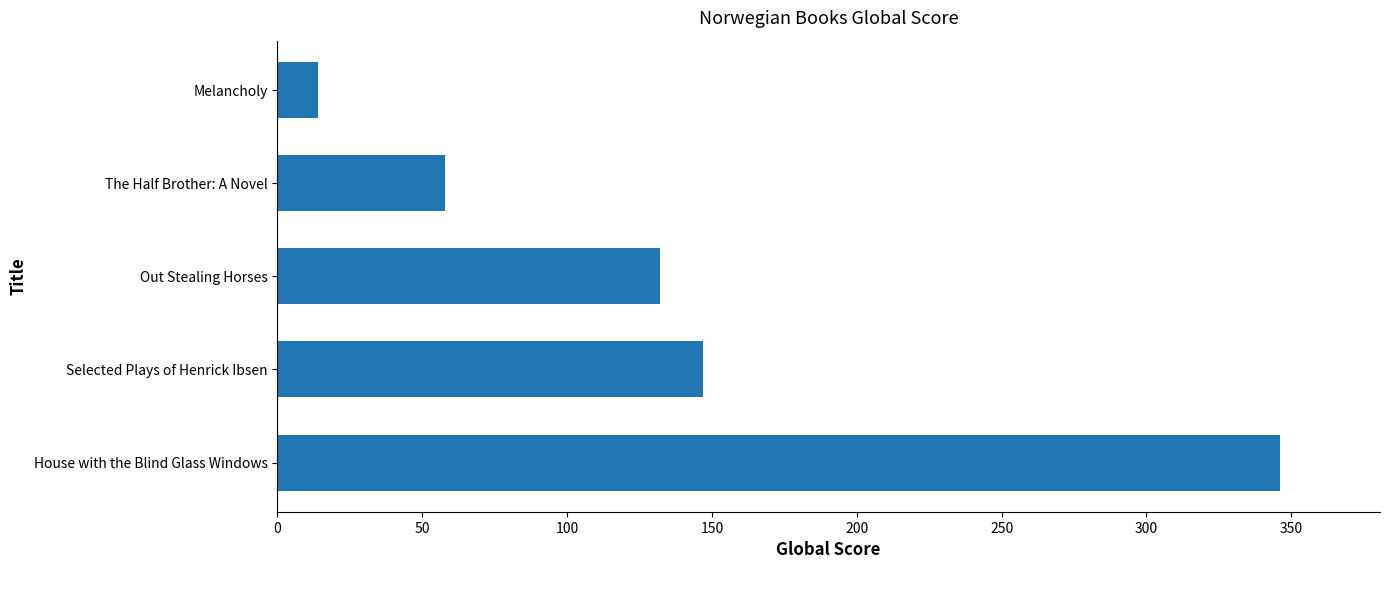

Are the bars grouped side by side (vs. stacked)?

No